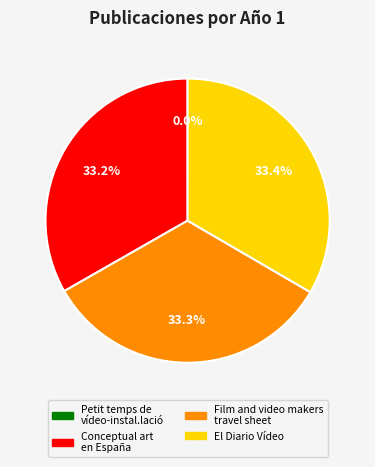

What is the ratio of the value at Film and video makers travel sheet to the value at Conceptual art en España?

1.0